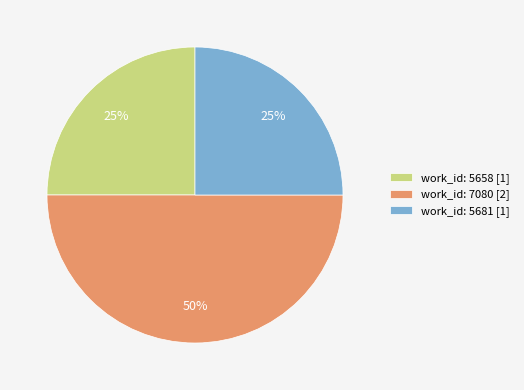

Between work_id: 7080 [2] and work_id: 5681 [1], which is larger?

work_id: 7080 [2]